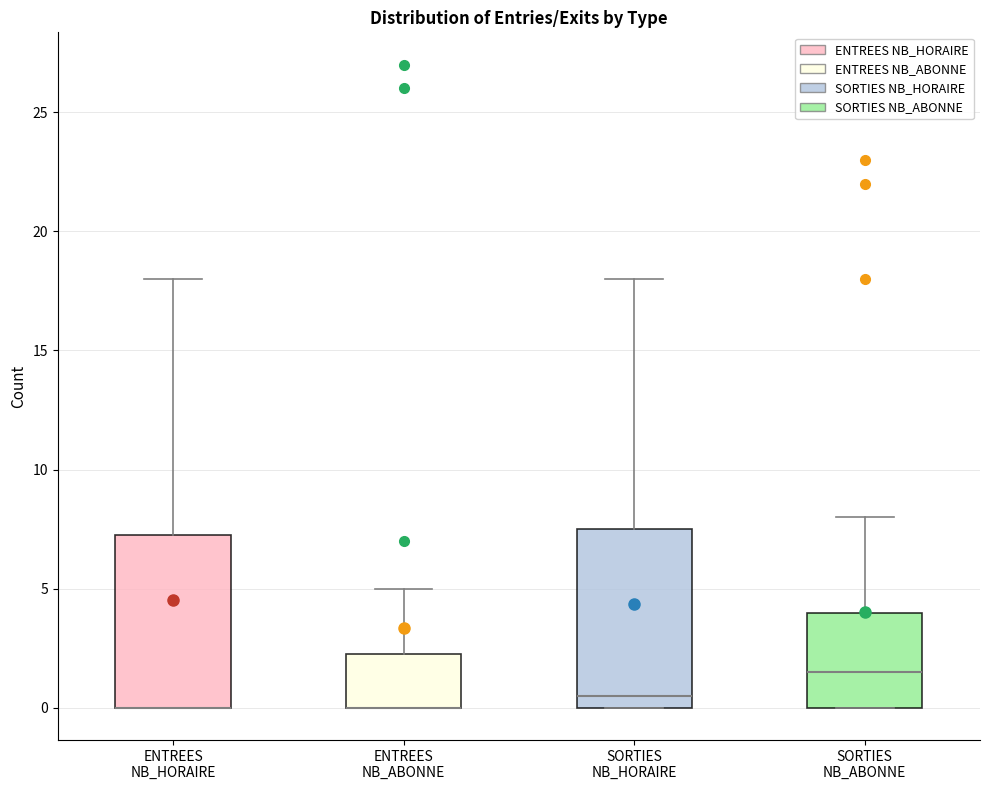

Where is the upper edge of the box for ENTREES NB_HORAIRE on the y-axis? The values are not printed on the chart, so give them approximately, as read against the axis.

7.5